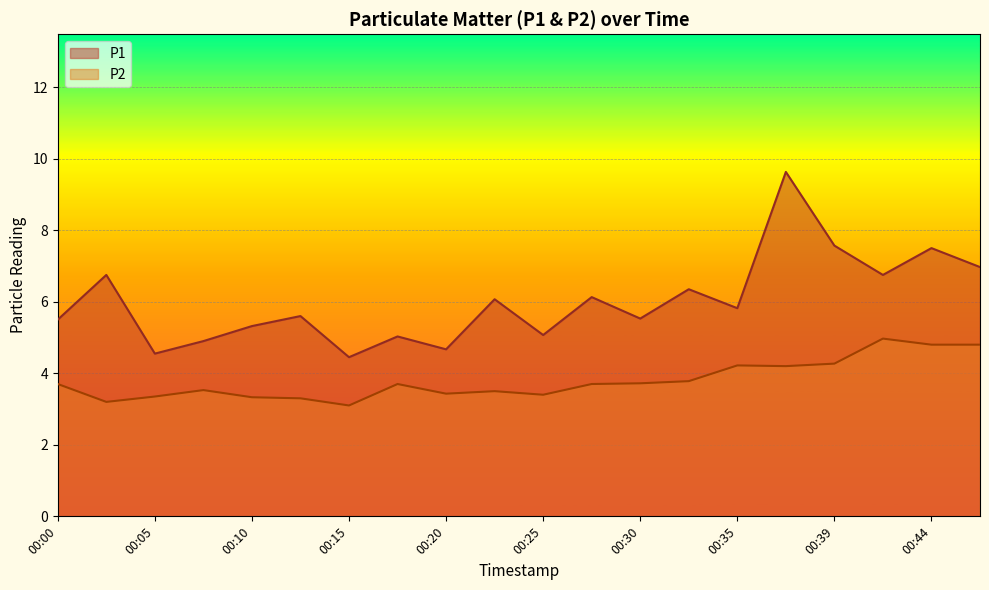

What is the maximum value for P1?

9.6